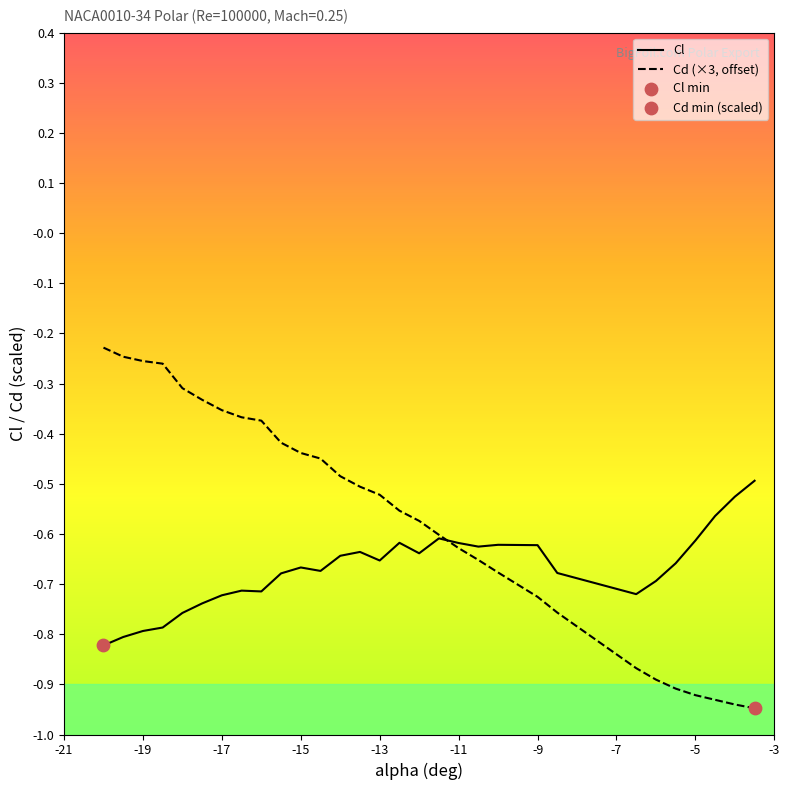

Which series contains the highest Y value?

Cd (×3, offset)